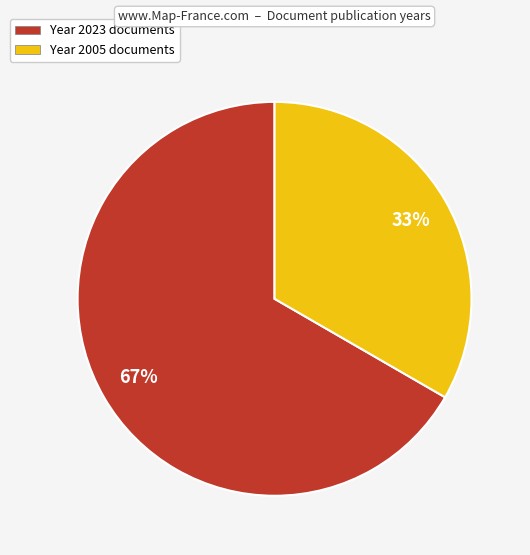

Is there a majority slice in this chart?

Yes